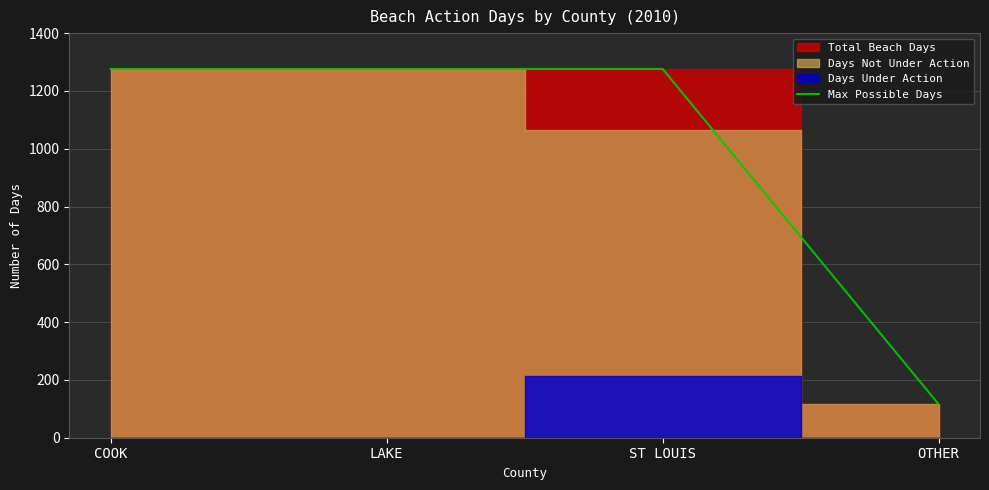

Which category has the lowest value in the Max Possible Days series?

OTHER